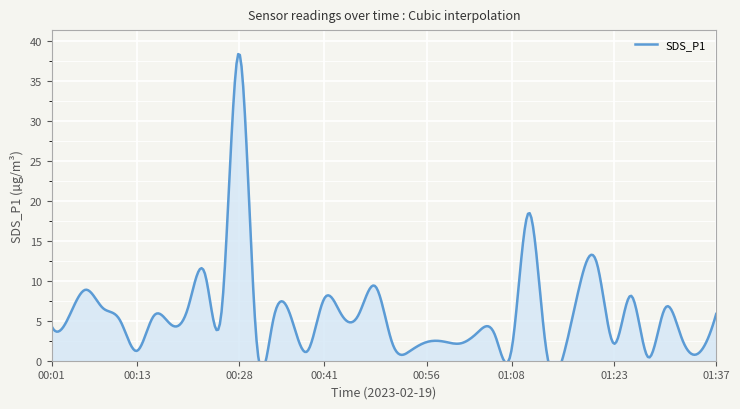

How many lines are shown in the chart?

1